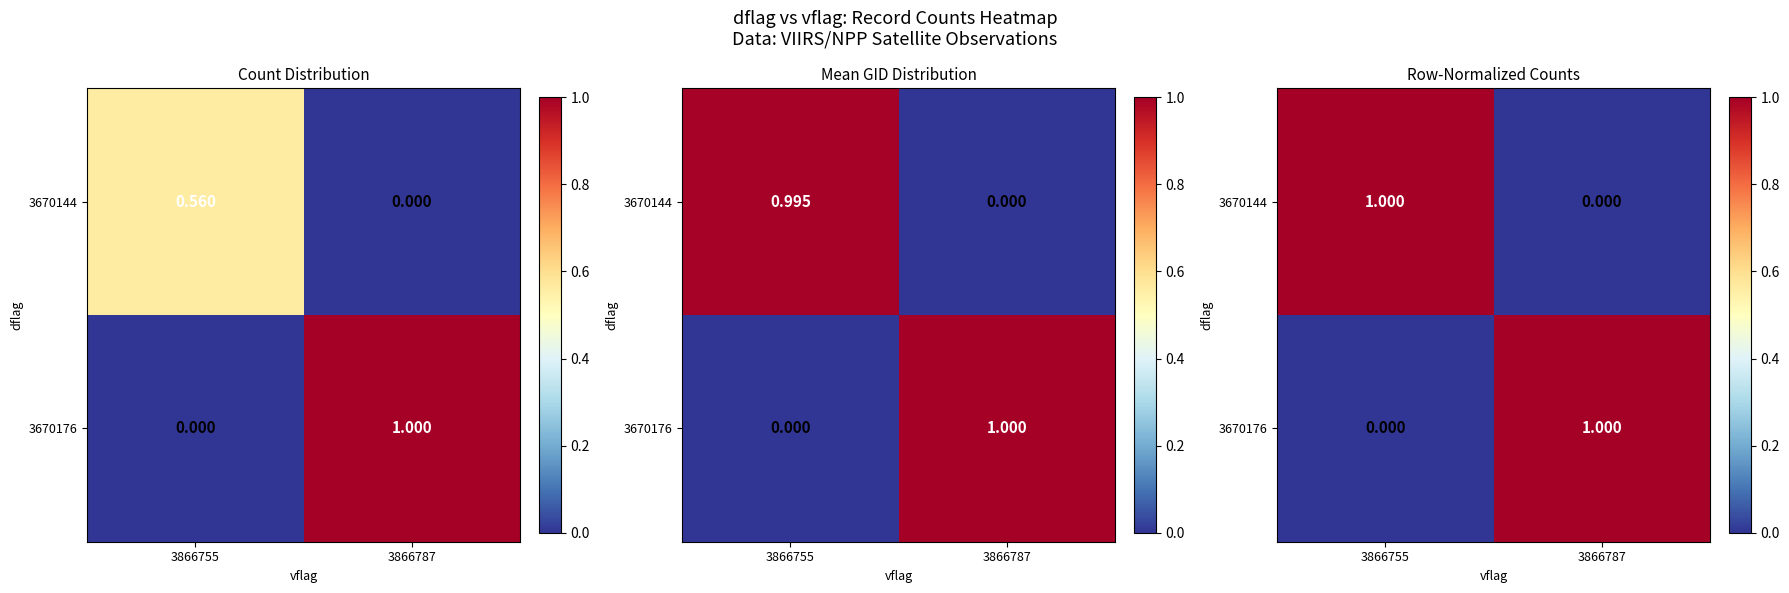

Between 3866787 and 3866755, which is larger?

3866755